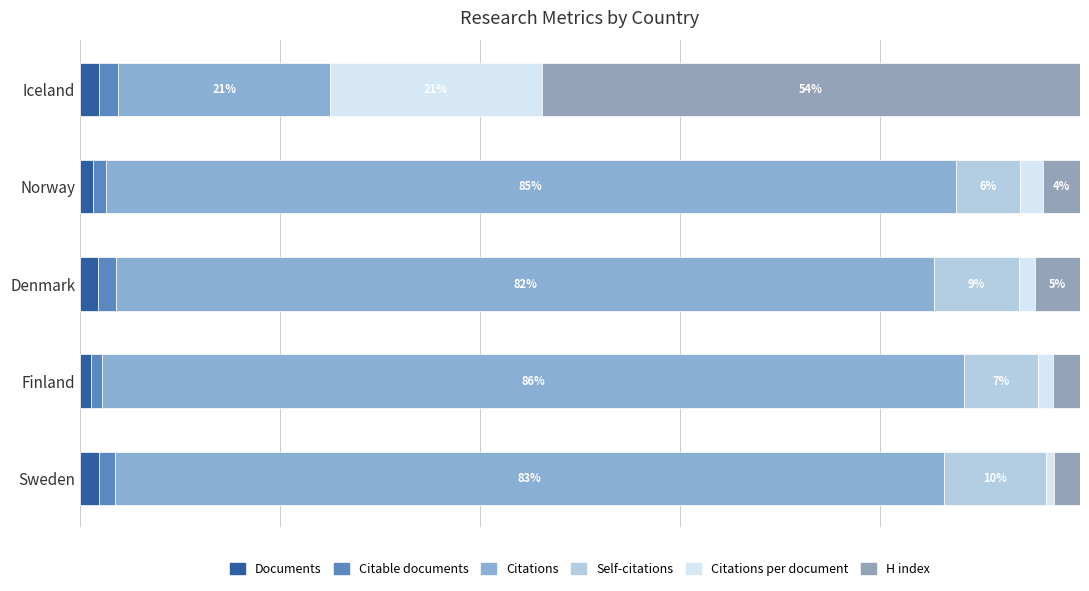

What is the difference between the maximum and second lowest values in the H index series?

51.2